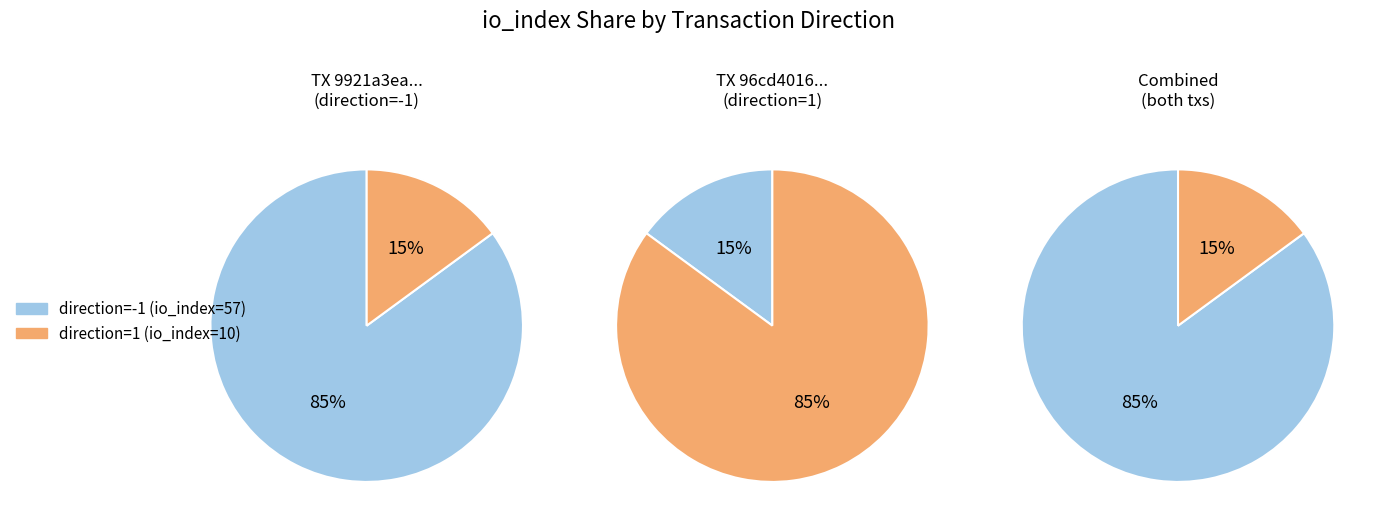

To the nearest percent, what is the combined percentage of direction=-1 (io_index=57) and direction=1 (io_index=10)?

100%